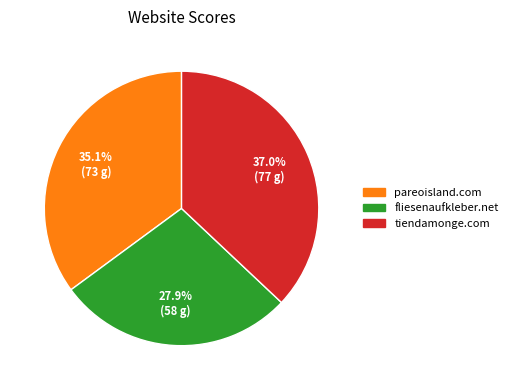

Is there a majority slice in this chart?

No